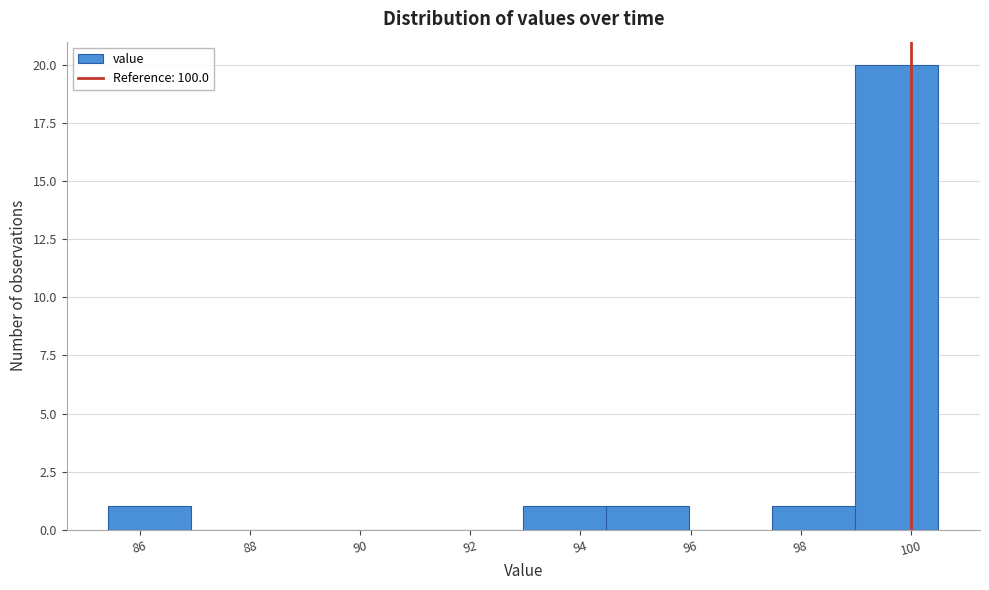

Reading left to right, transcribe this chart: for each bar, give the range it covers on the x-axis and its height. Neither the bar edges nor the heights are printed on the chart, so give them approximately, as read against the axes.

85.4 to 87.0: 1
87.0 to 88.4: 0
88.4 to 90.0: 0
90.0 to 91.4: 0
91.4 to 93.0: 0
93.0 to 94.4: 1
94.4 to 96.0: 1
96.0 to 97.4: 0
97.4 to 99.0: 1
99.0 to 100.6: 20